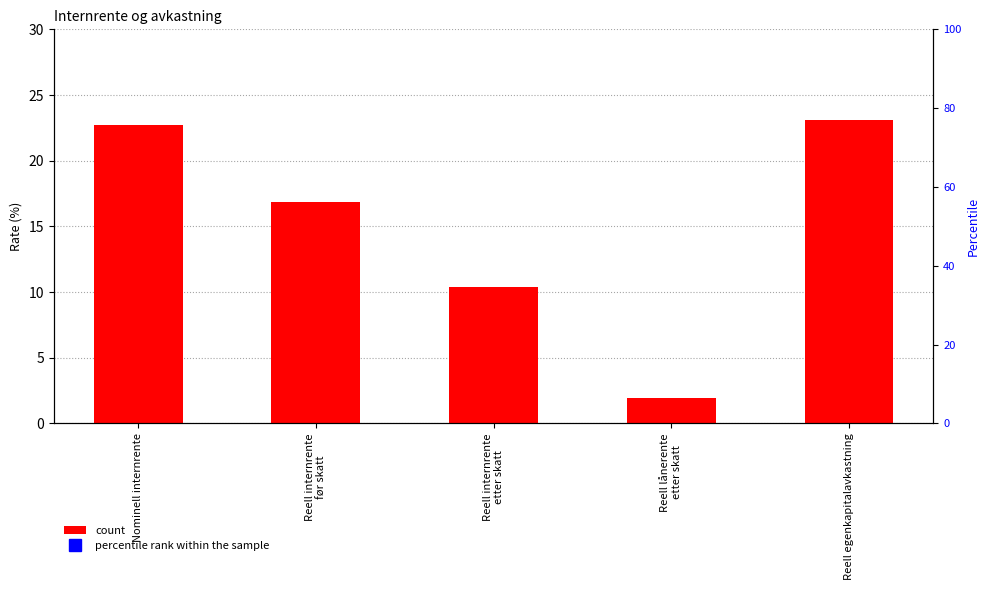

How many data points does each series have?

5